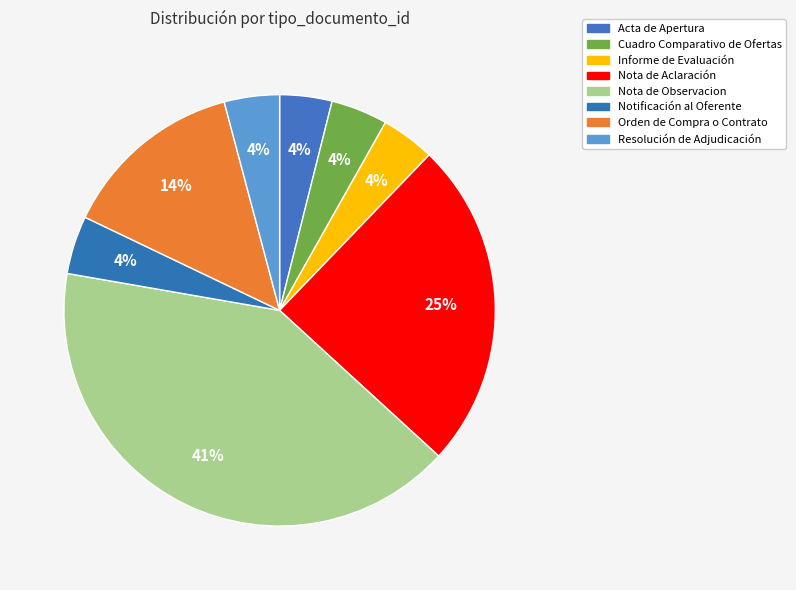

How many slices are in this pie chart?

8